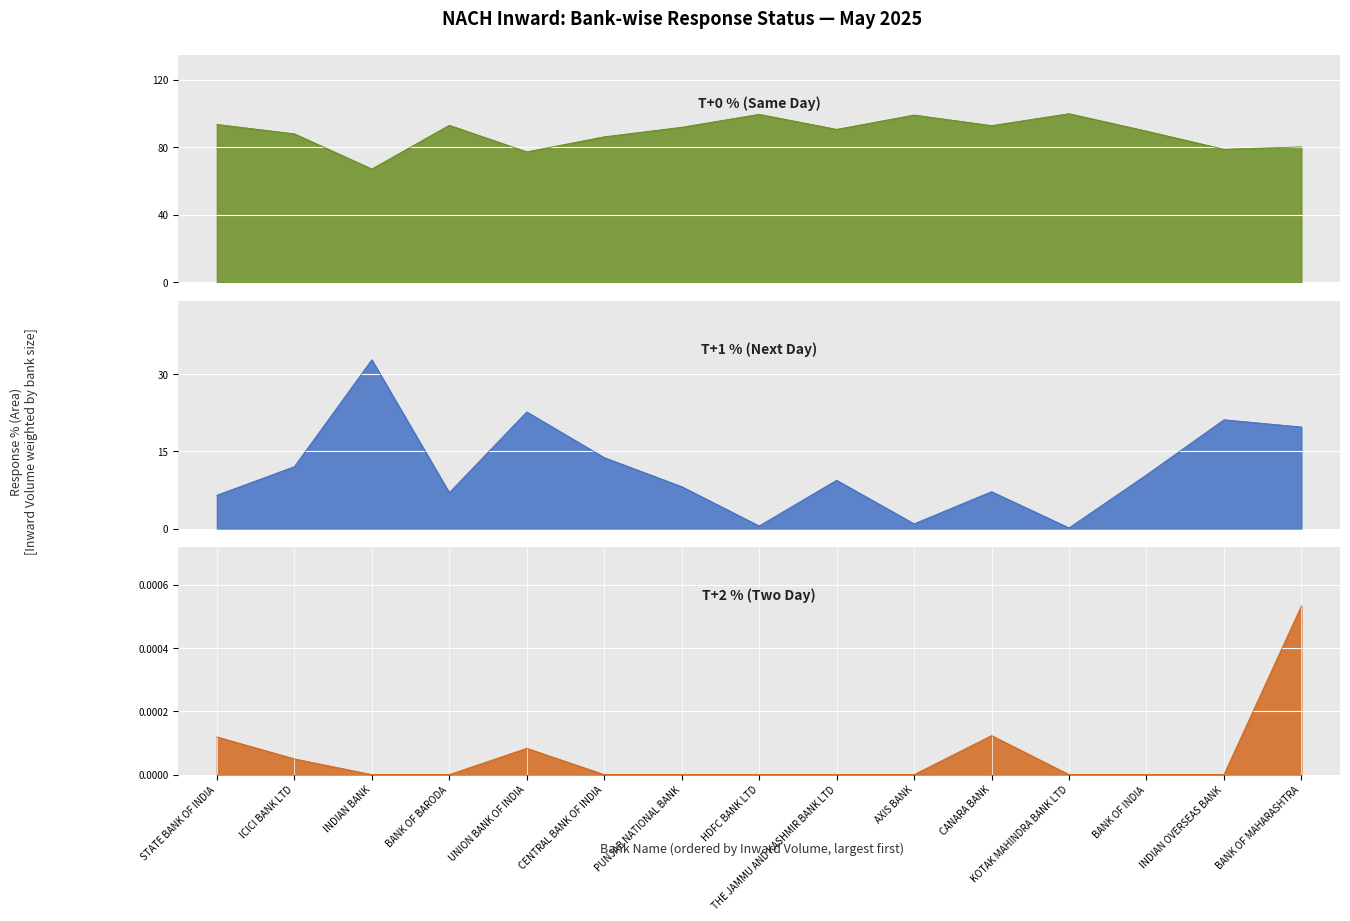

Where is the first local maximum for T+2 %?

UNION BANK OF INDIA